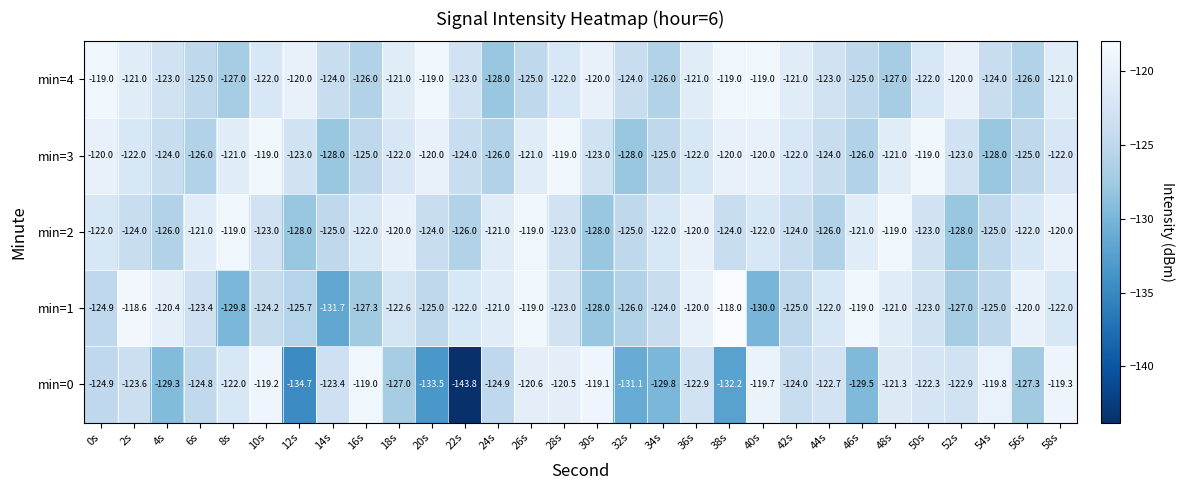

What is the sum of the min=3 values at 52s and 18s?

-245.0